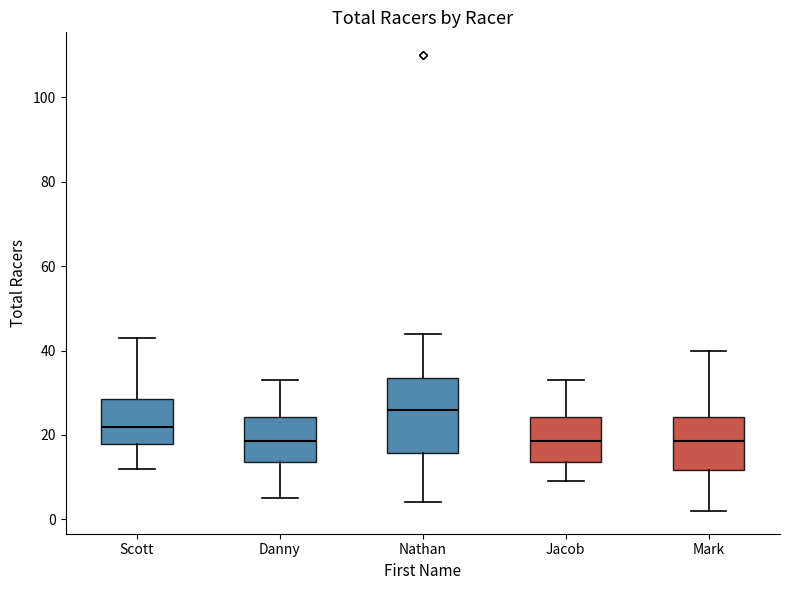

Reading left to right, transcribe this box plot: for each box, give where its median line is, the range the box spans, and where its two whiskers end, as read against the y-axis. The values are not printed on the chart, so give them approximately, as read against the axis.

Scott: median 22, box 18 to 28, whiskers 12 to 44
Danny: median 18, box 14 to 24, whiskers 6 to 34
Nathan: median 26, box 16 to 34, whiskers 4 to 44
Jacob: median 18, box 14 to 24, whiskers 10 to 34
Mark: median 18, box 12 to 24, whiskers 2 to 40